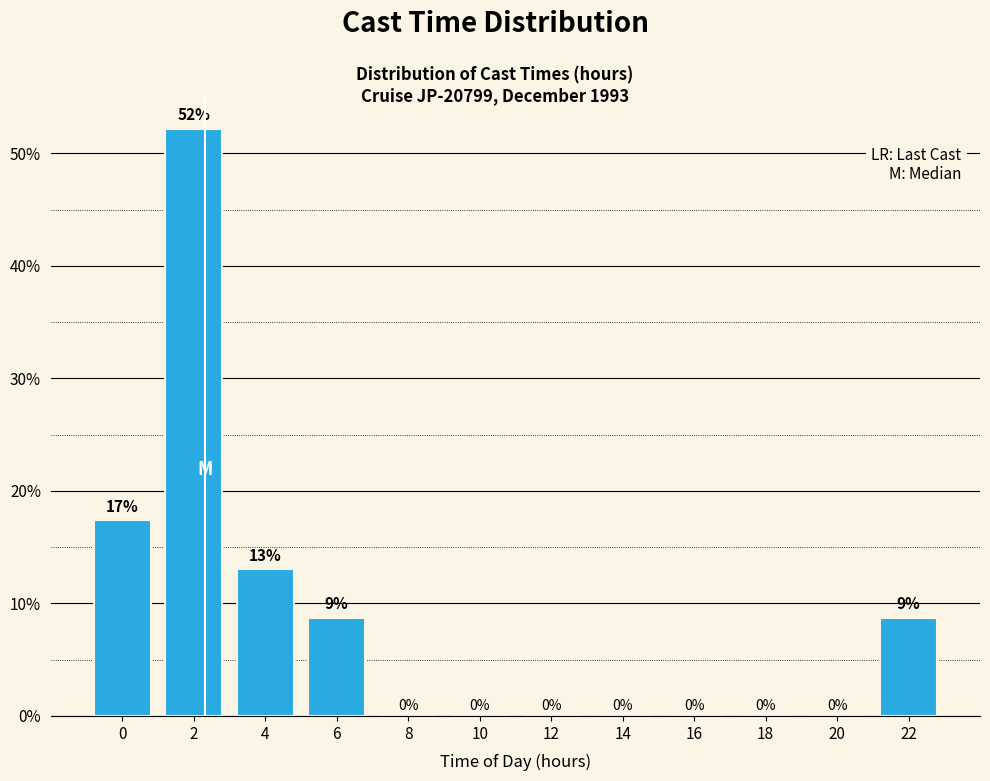

The value at 10 is 0.0. True or false?

True